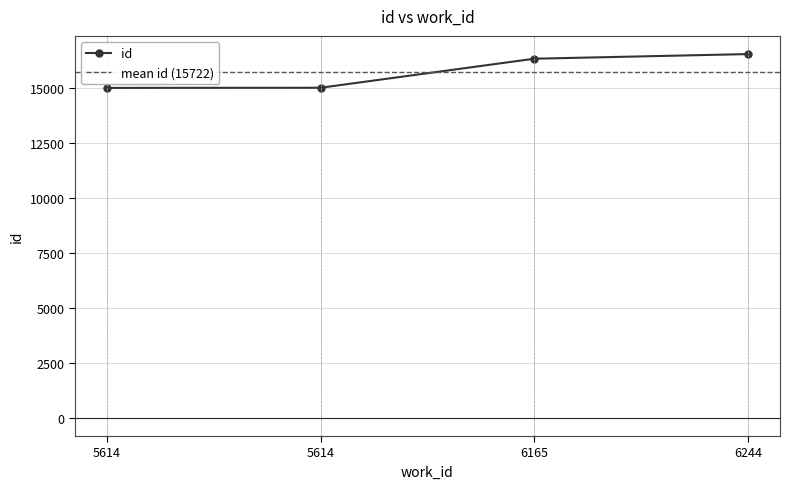

True or false: there are more than 2 points higher than both neighbors.

False